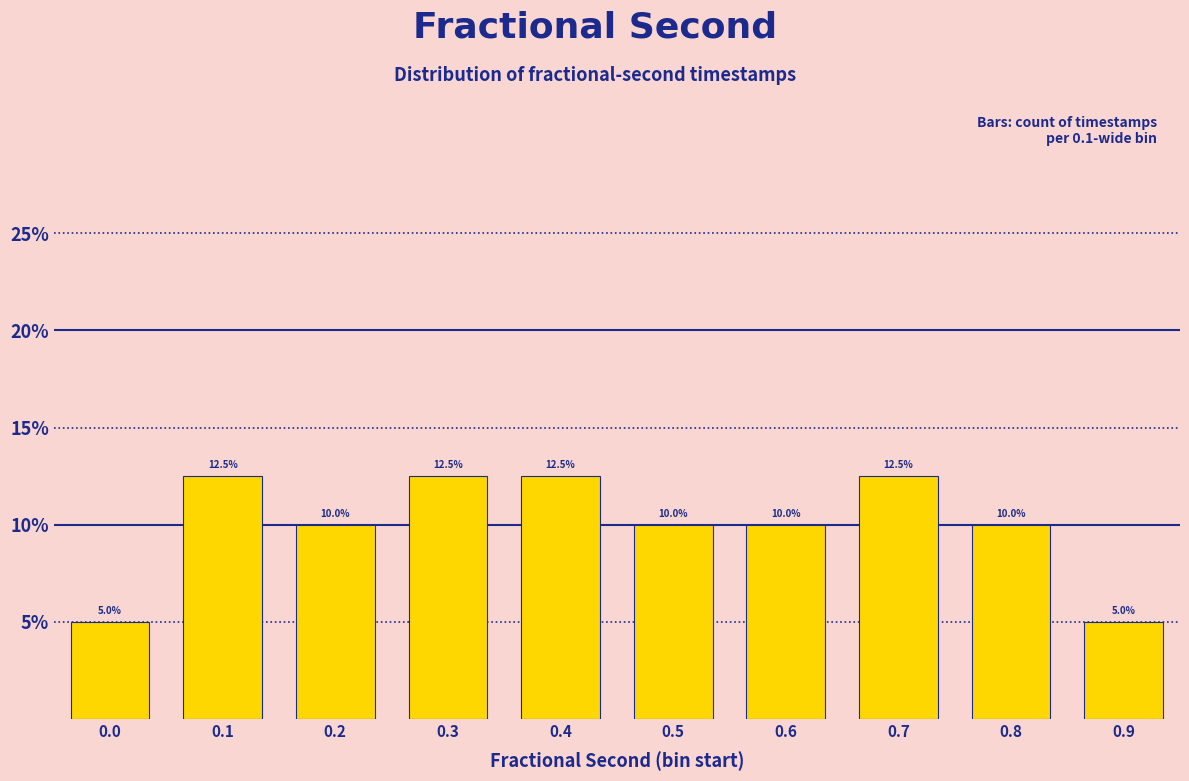

Reading left to right, list all the values displayed in this chart.

5.0	12.5	10.0	12.5	12.5	10.0	10.0	12.5	10.0	5.0